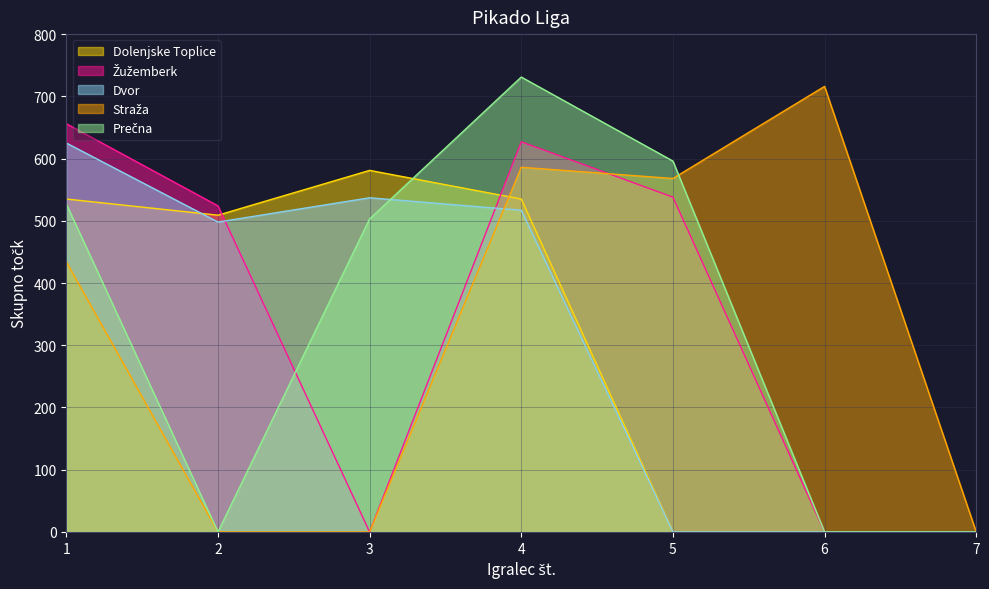

What is the difference between the maximum and minimum values in the Straža series?

716